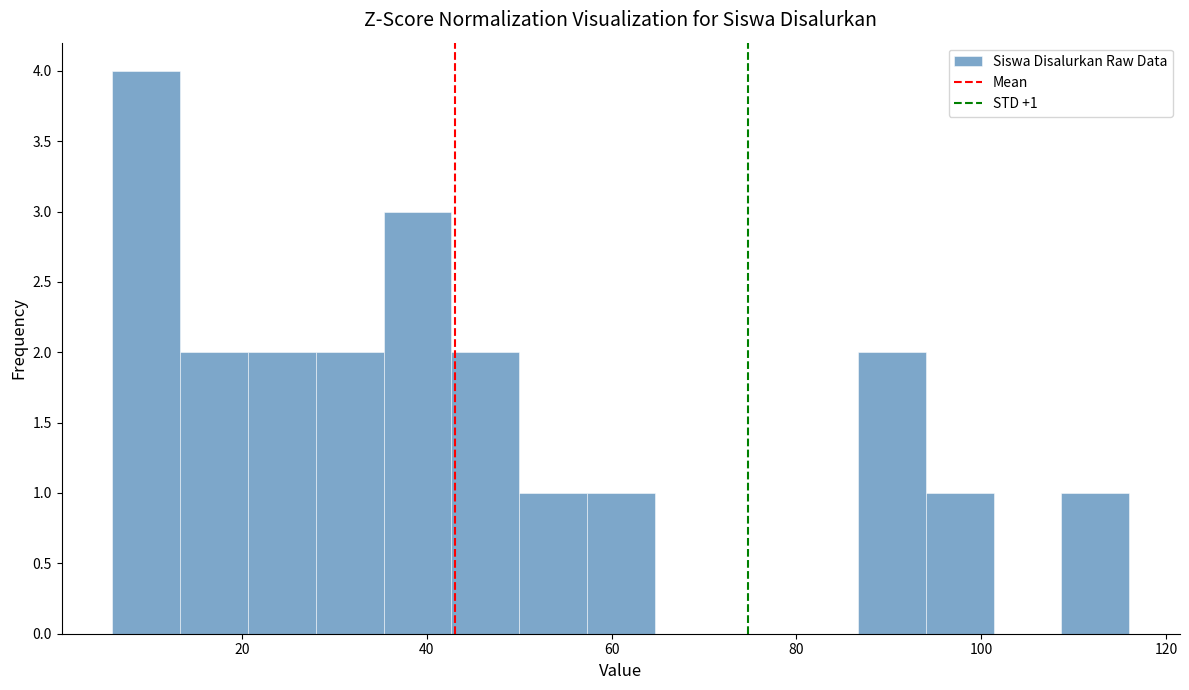

Around what value on the x-axis is the tallest bar? Give the approximate position of its centre, as read against the axis.

10